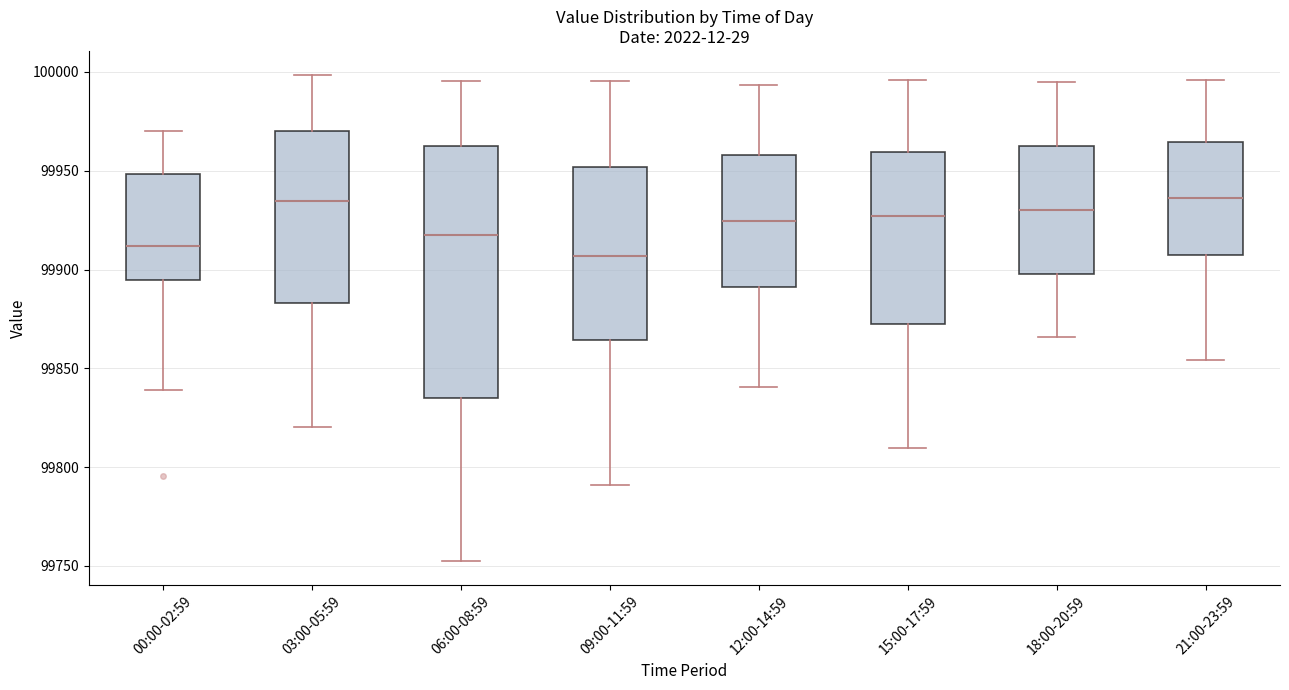

Reading left to right, transcribe this box plot: for each box, give where its median line is, the range the box spans, and where its two whiskers end, as read against the y-axis. The values are not printed on the chart, so give them approximately, as read against the axis.

00:00-02:59: median 99910, box 99895 to 99950, whiskers 99840 to 99970
03:00-05:59: median 99935, box 99885 to 99970, whiskers 99820 to 100000
06:00-08:59: median 99915, box 99835 to 99965, whiskers 99755 to 99995
09:00-11:59: median 99905, box 99865 to 99950, whiskers 99790 to 99995
12:00-14:59: median 99925, box 99890 to 99960, whiskers 99840 to 99995
15:00-17:59: median 99925, box 99875 to 99960, whiskers 99810 to 99995
18:00-20:59: median 99930, box 99900 to 99960, whiskers 99865 to 99995
21:00-23:59: median 99935, box 99905 to 99965, whiskers 99855 to 99995